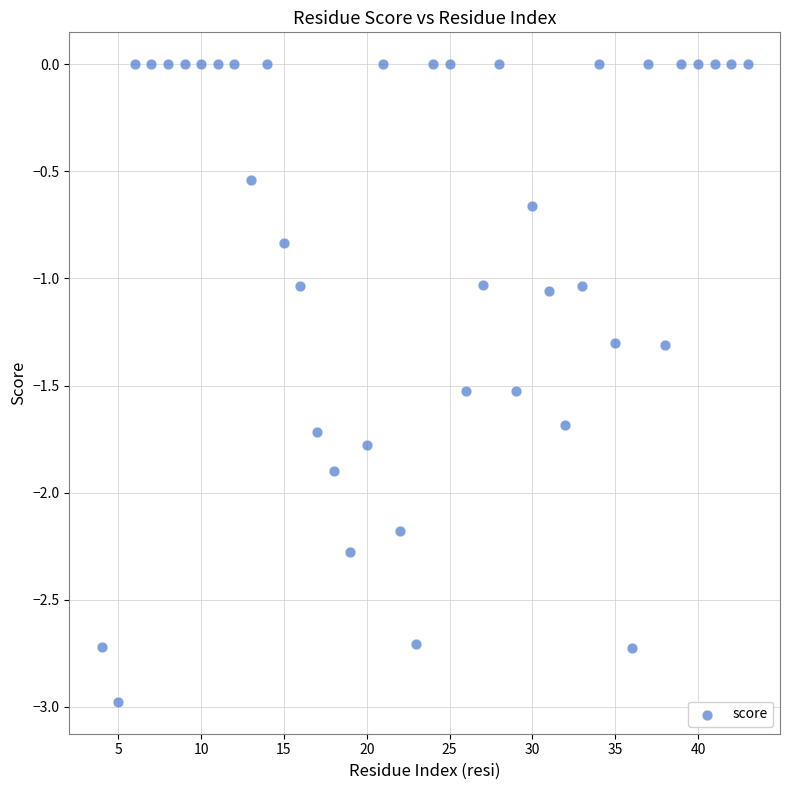

What is the range of Y values (max minus min)?

3.0